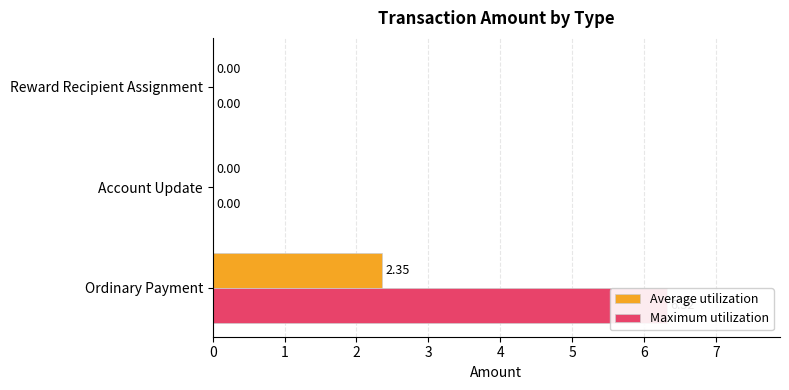

Which series has the largest total across all categories?

Maximum utilization